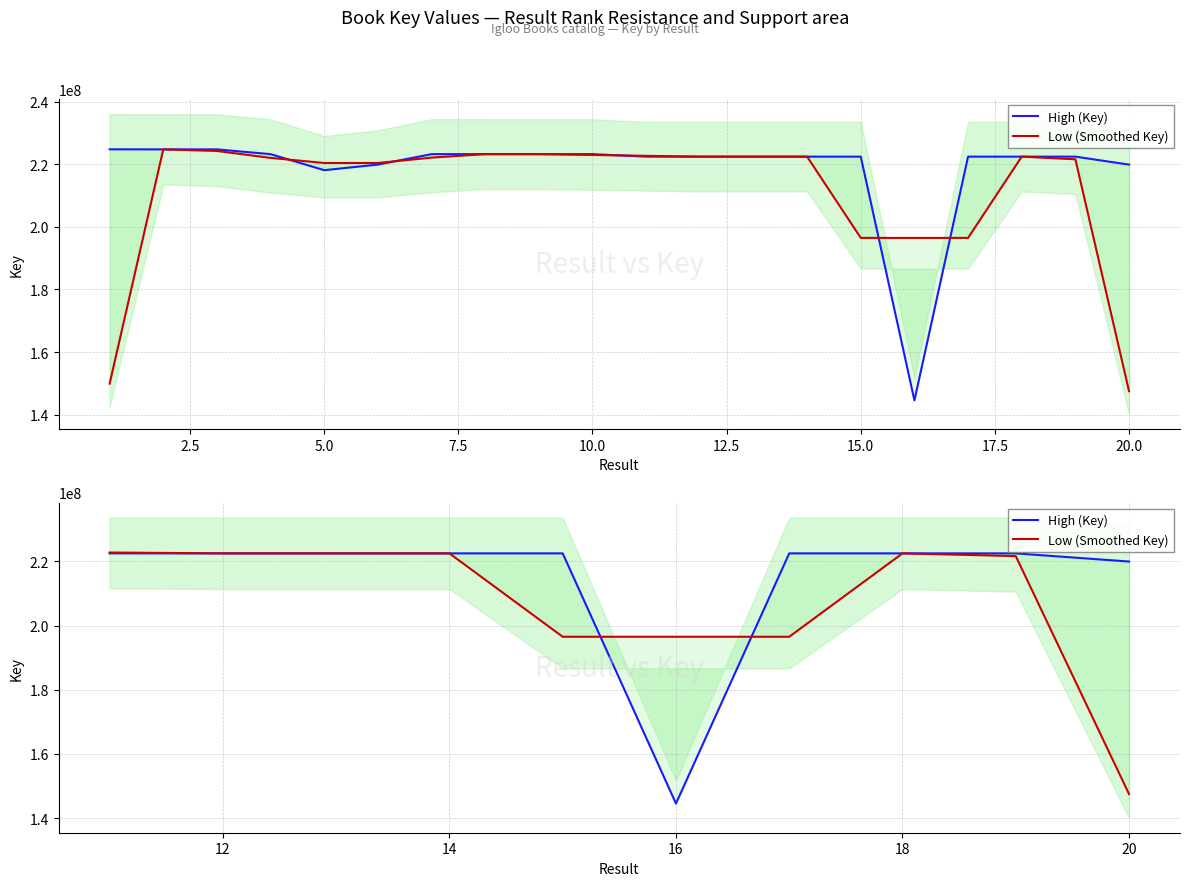

True or false: High (Key) and Low (Smoothed Key) intersect in this chart.

True